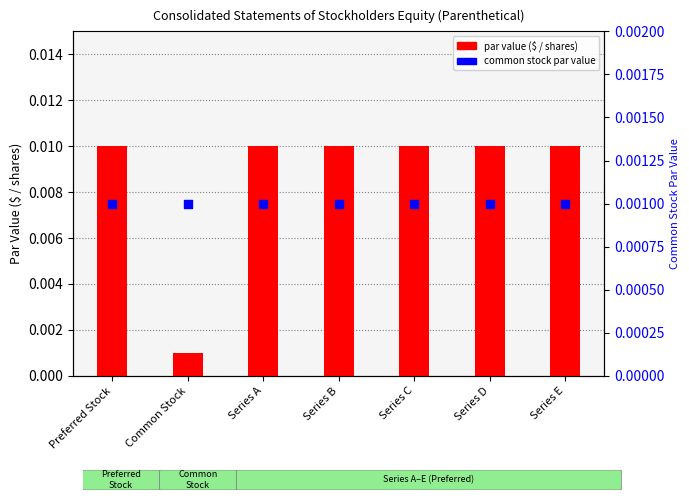

What are all the series names shown in the legend?

par value ($ / shares), common stock par value